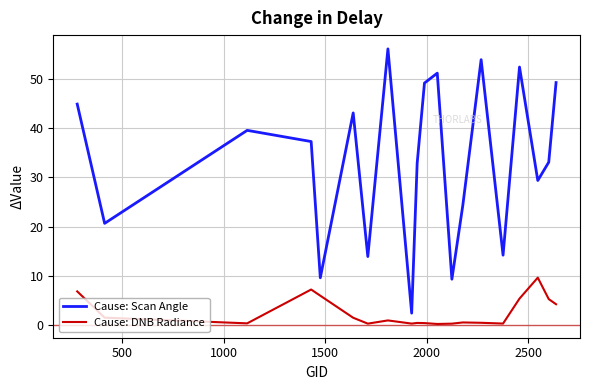

Which series has the largest total across all categories?

Cause: Scan Angle